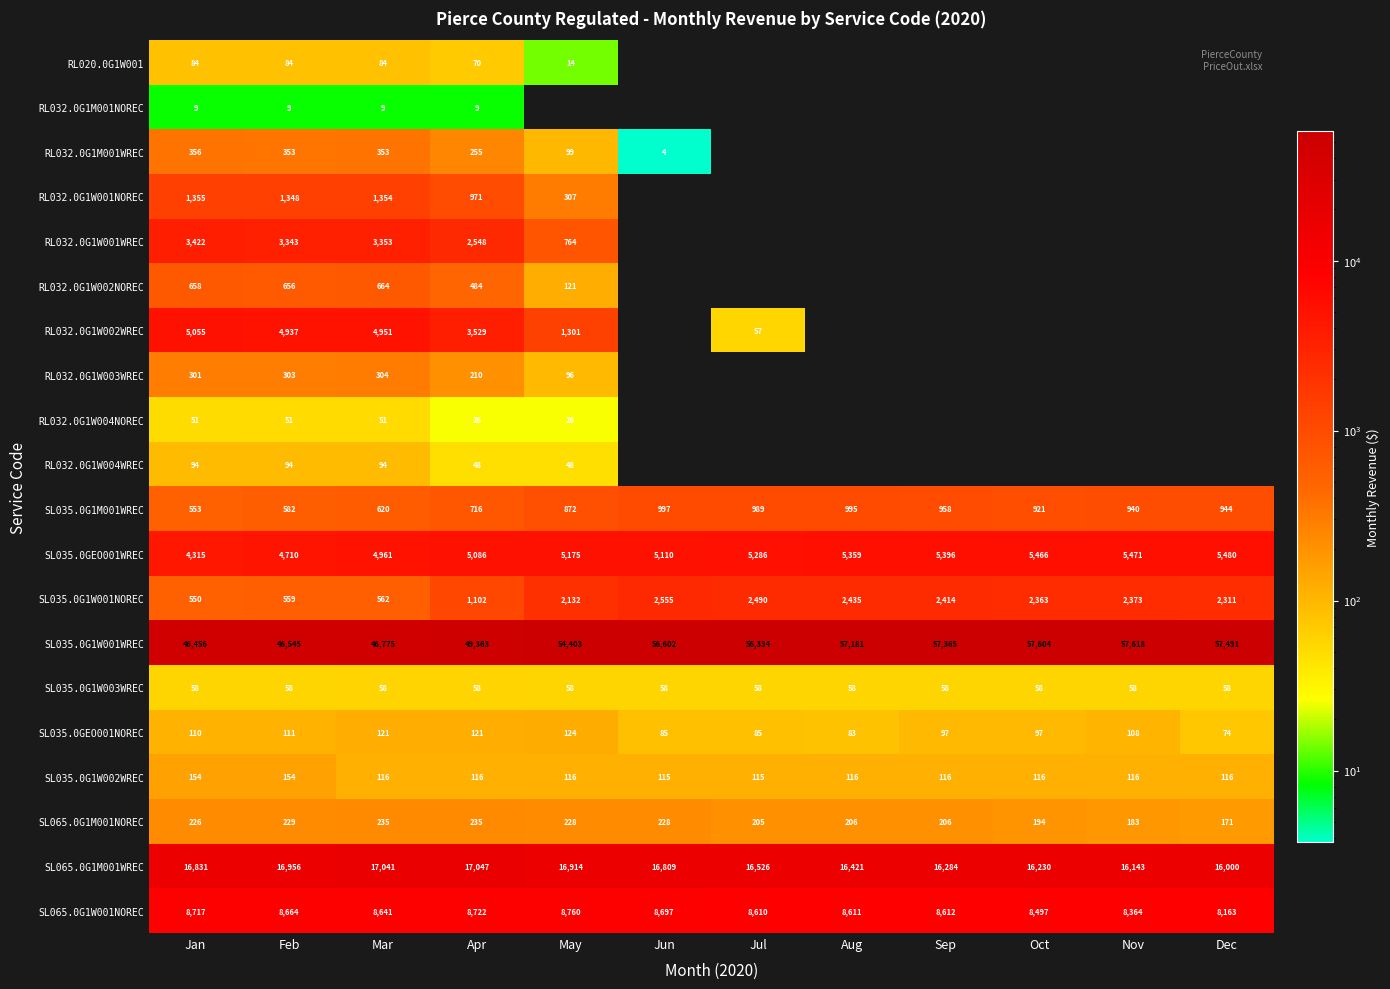

At Feb, list the series in order from largest to smallest.

SL035.0G1W001WREC, SL065.0G1M001WREC, SL065.0G1W001NOREC, RL032.0G1W002WREC, SL035.0GEO001WREC, RL032.0G1W001WREC, RL032.0G1W001NOREC, RL032.0G1W002NOREC, SL035.0G1M001WREC, SL035.0G1W001NOREC, RL032.0G1M001WREC, RL032.0G1W003WREC, SL065.0G1M001NOREC, SL035.0G1W002WREC, SL035.0GEO001NOREC, RL032.0G1W004WREC, RL020.0G1W001, SL035.0G1W003WREC, RL032.0G1W004NOREC, RL032.0G1M001NOREC